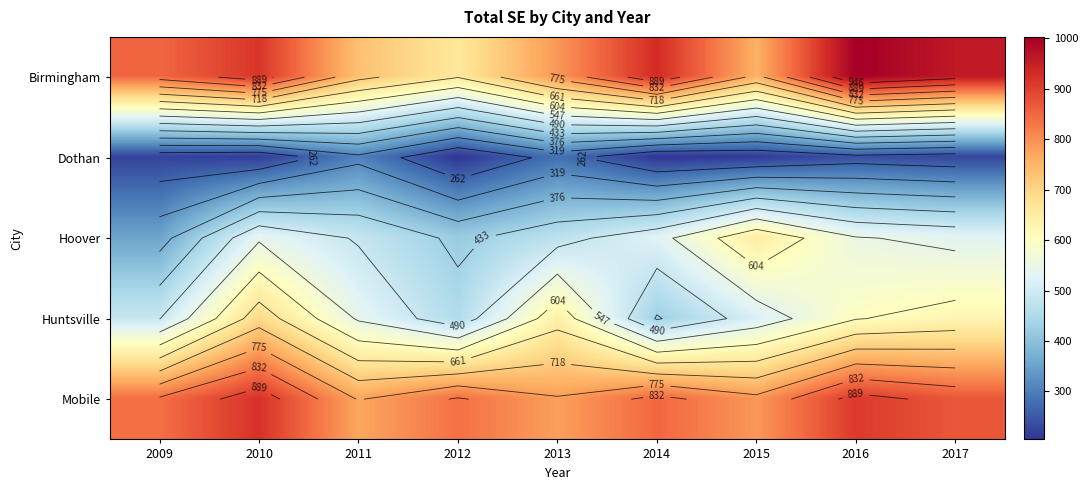

True or false: Birmingham has a value of 1634.9 at 2010.

False